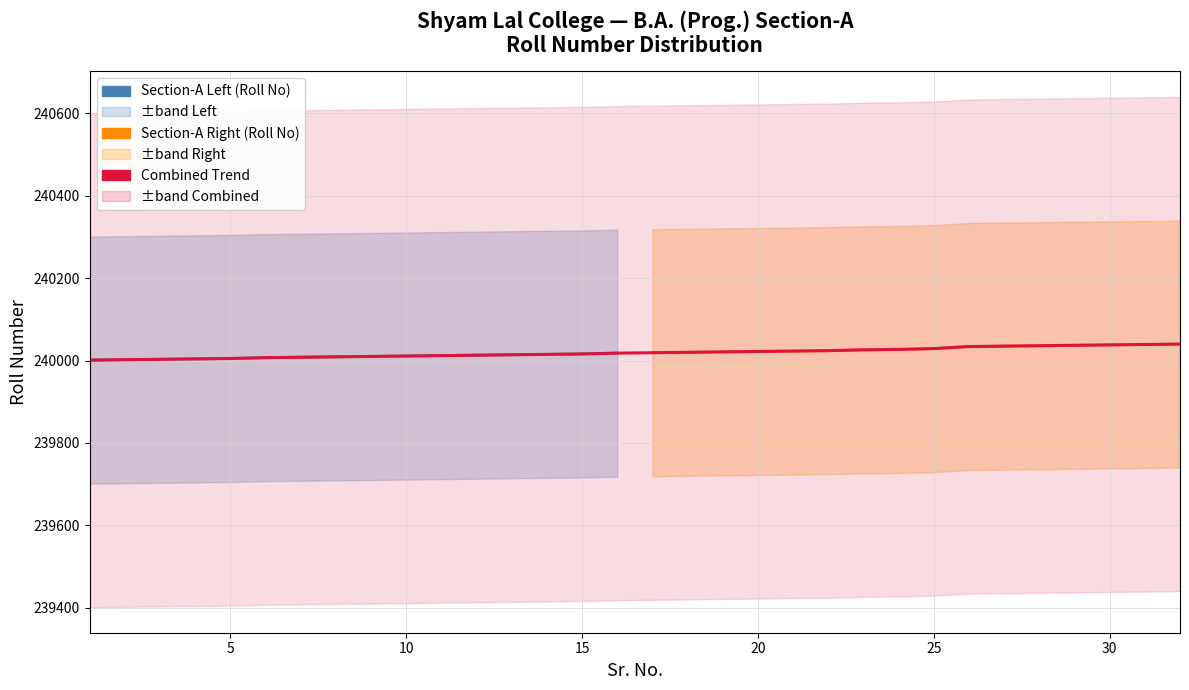

What is the difference between the highest and lowest values at 3?

18